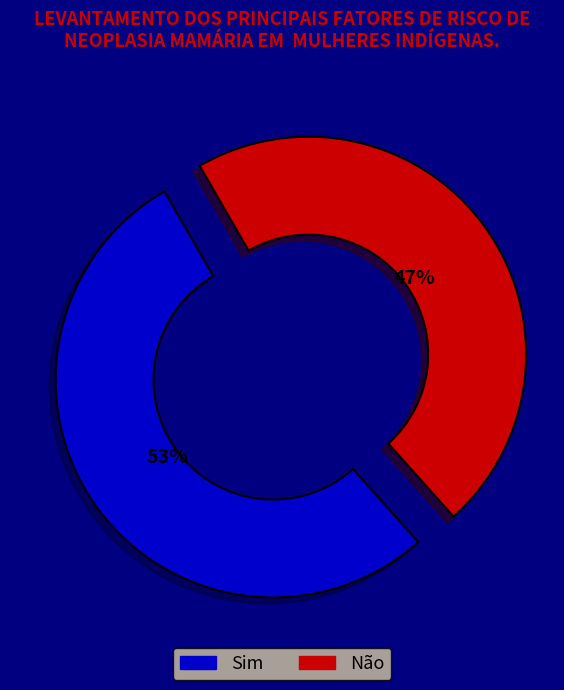

True or false: Não accounts for 47% of the total.

True